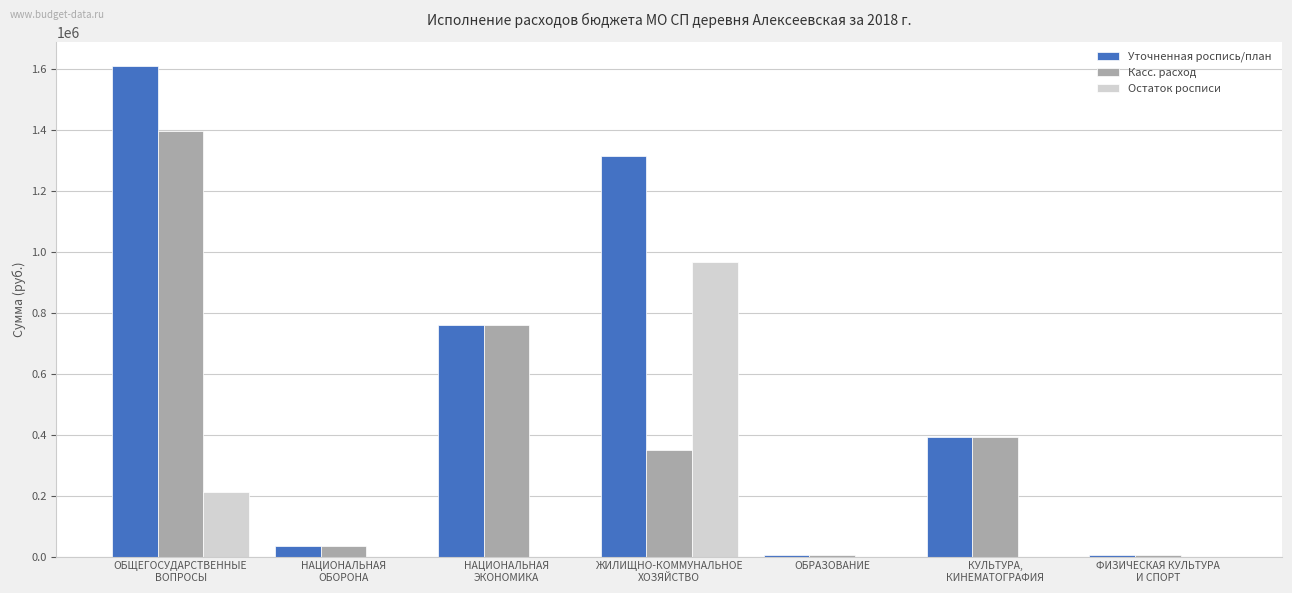

What are all the series names shown in the legend?

Уточненная роспись/план, Касс. расход, Остаток росписи